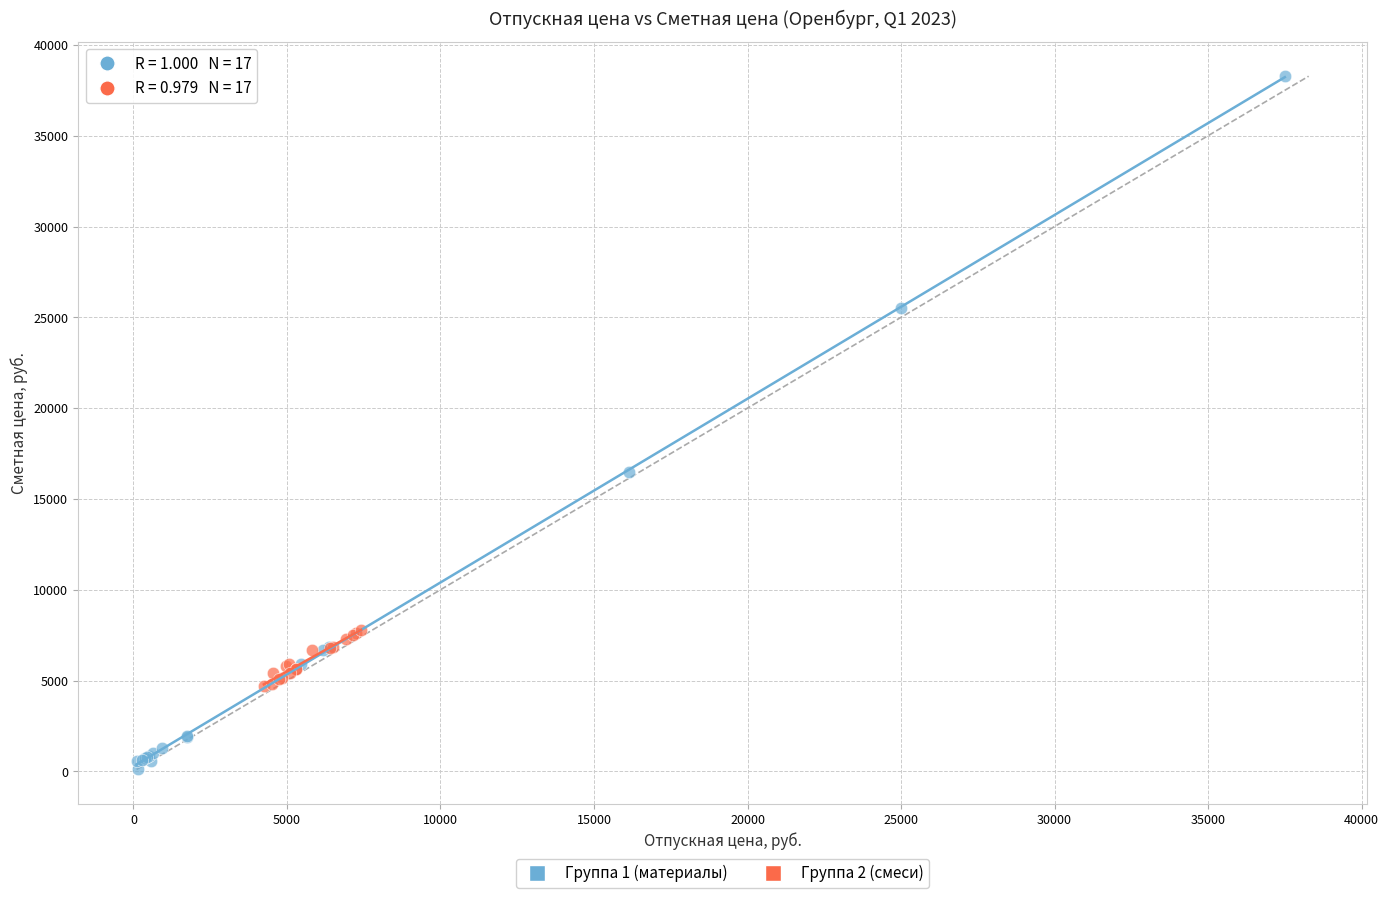

Which series contains the highest Y value?

Группа 1 (материалы)